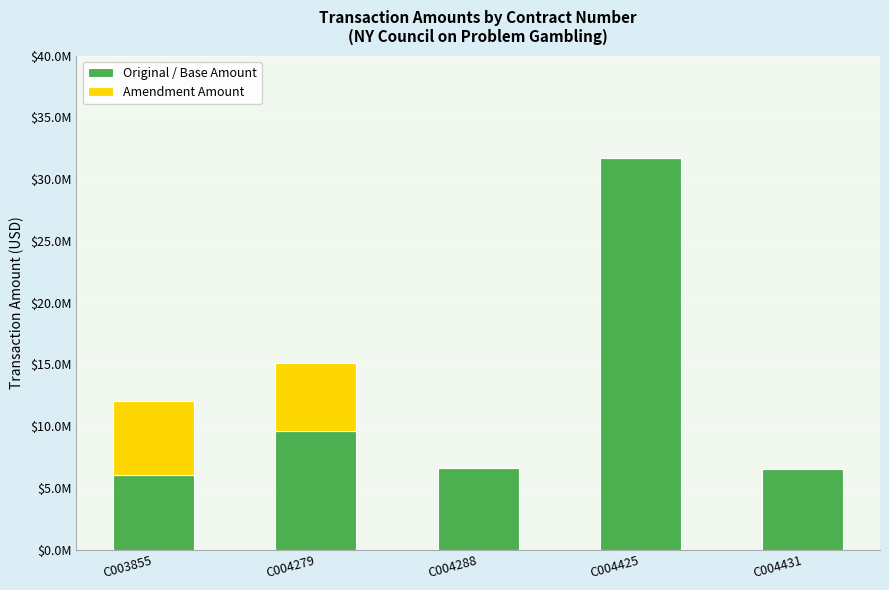

Are the bars grouped side by side (vs. stacked)?

No